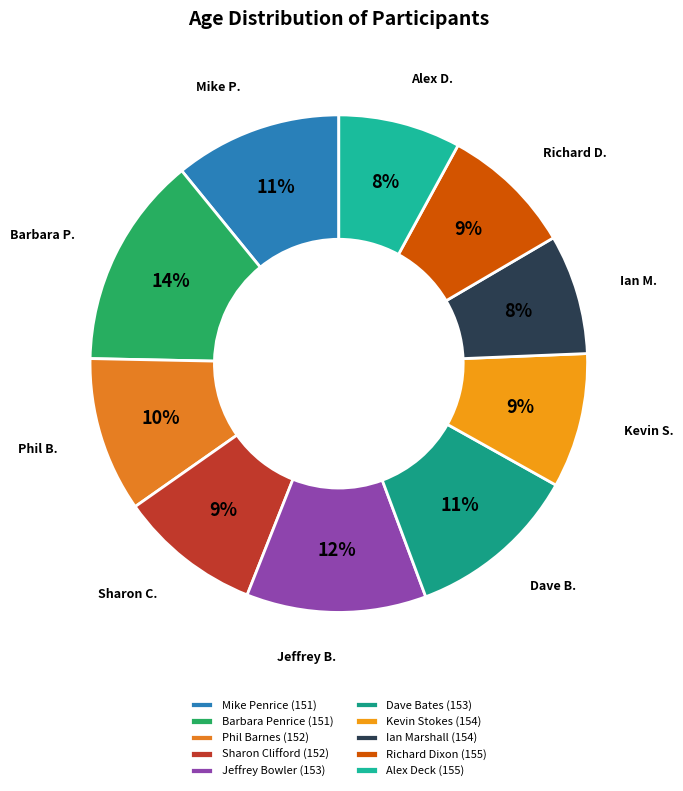

To the nearest percent, what percentage of the pie is Sharon Clifford (152)?

9%